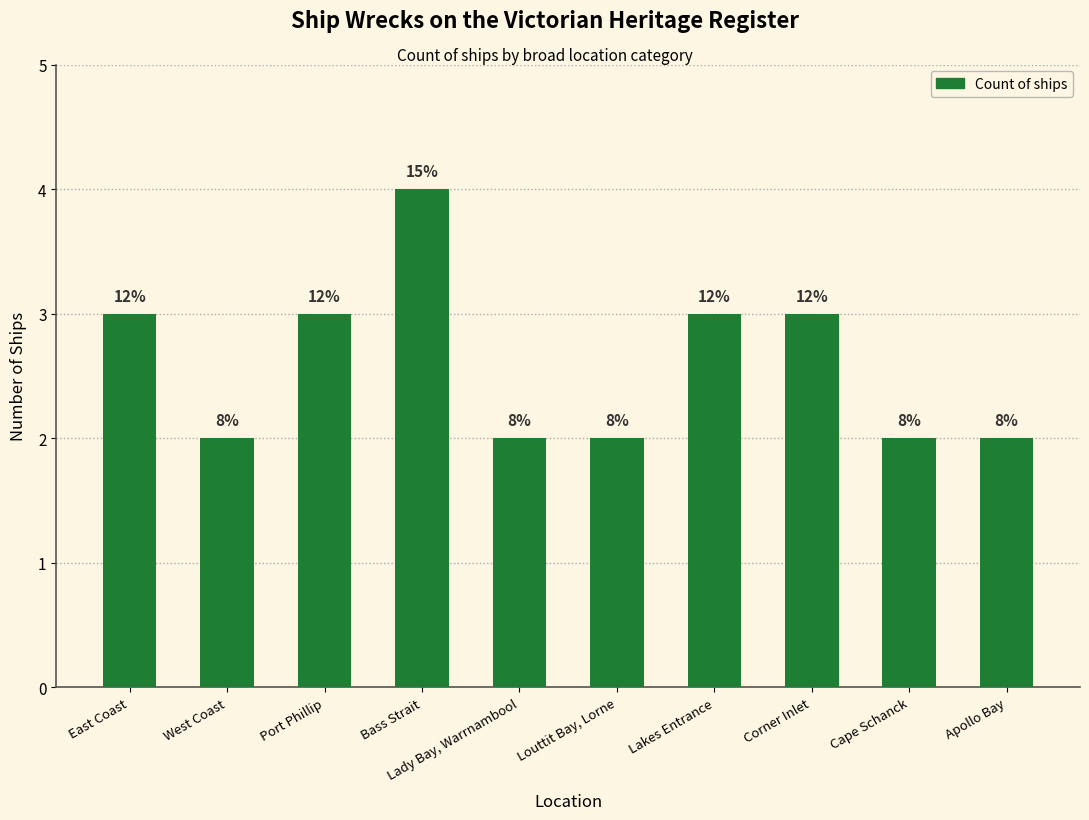

What is the maximum value shown in the chart?

4